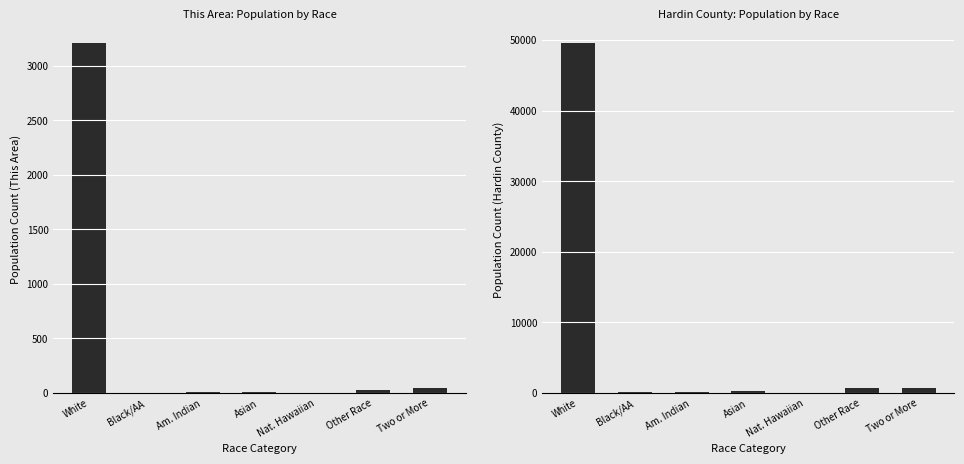

How many values in the This Area series exceed 10?

3